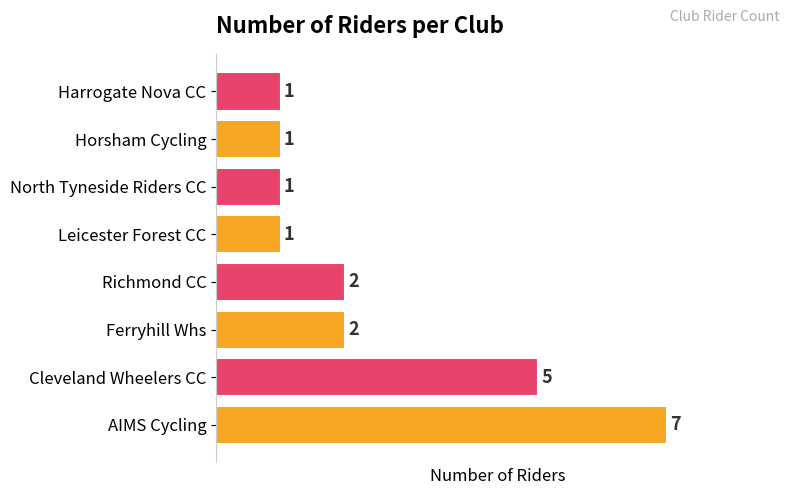

At which label is the value closest to 4?

Cleveland Wheelers CC